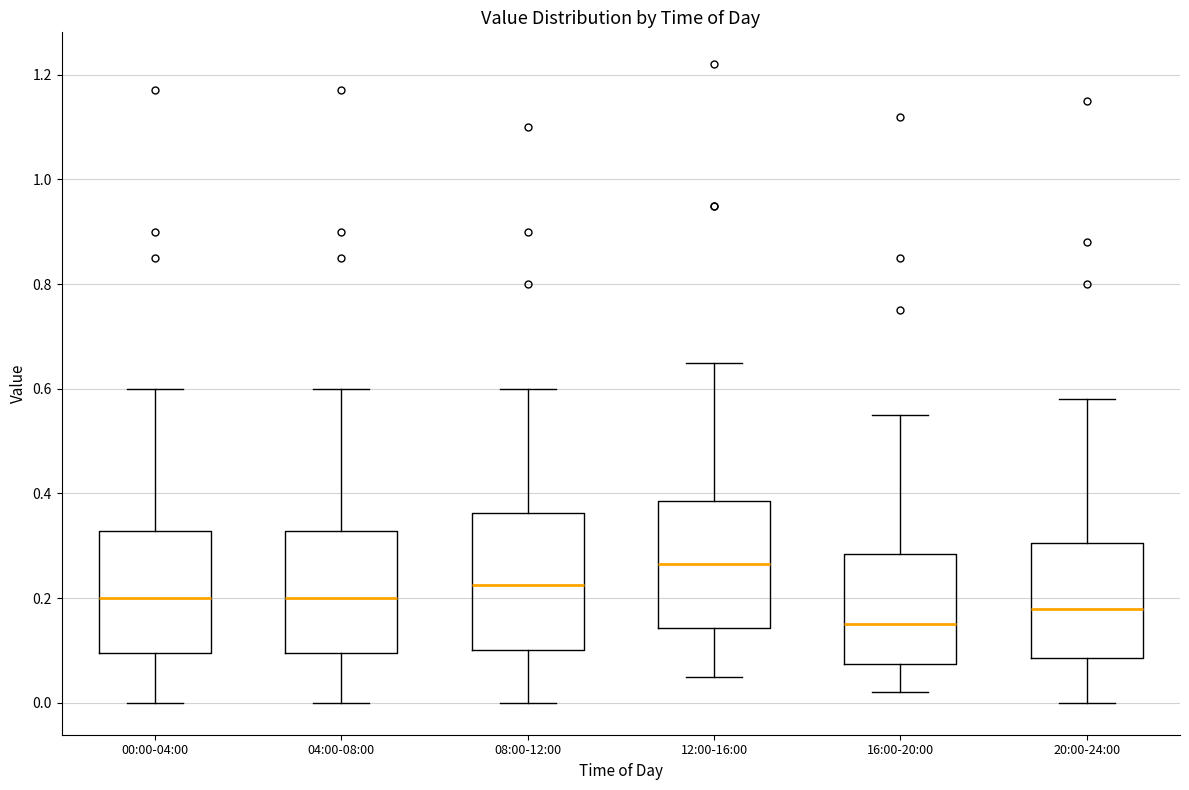

Reading left to right, transcribe this box plot: for each box, give where its median line is, the range the box spans, and where its two whiskers end, as read against the y-axis. The values are not printed on the chart, so give them approximately, as read against the axis.

00:00-04:00: median 0.20, box 0.10 to 0.32, whiskers 0.00 to 0.60
04:00-08:00: median 0.20, box 0.10 to 0.32, whiskers 0.00 to 0.60
08:00-12:00: median 0.22, box 0.10 to 0.36, whiskers 0.00 to 0.60
12:00-16:00: median 0.26, box 0.14 to 0.38, whiskers 0.06 to 0.66
16:00-20:00: median 0.16, box 0.08 to 0.28, whiskers 0.02 to 0.56
20:00-24:00: median 0.18, box 0.08 to 0.30, whiskers 0.00 to 0.58